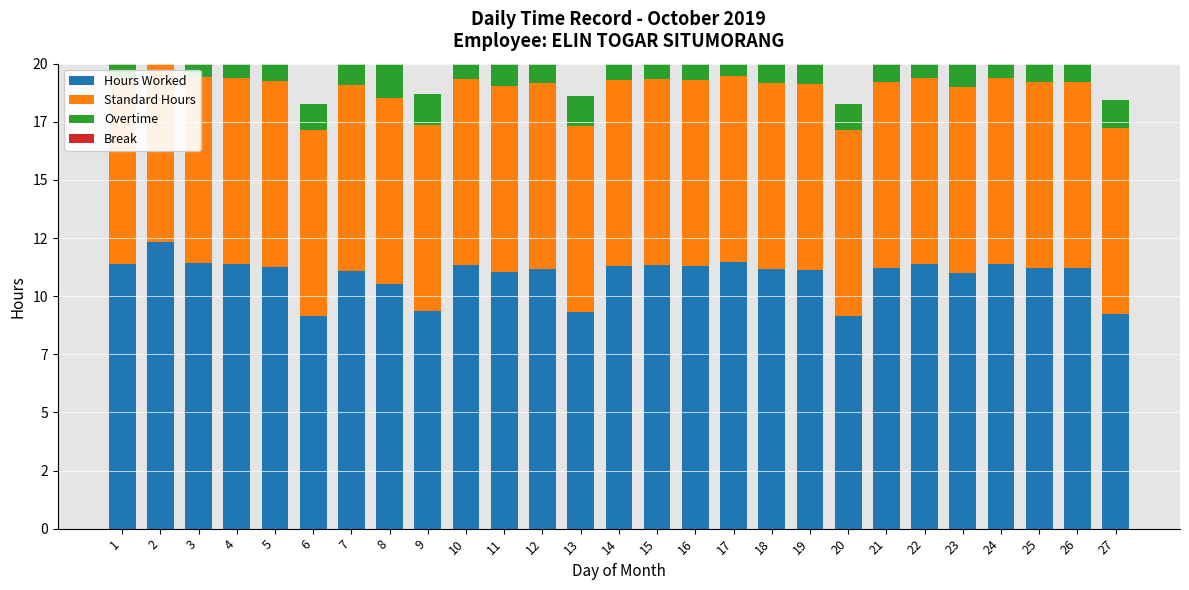

At 2, list the series in order from largest to smallest.

Hours Worked, Standard Hours, Overtime, Break